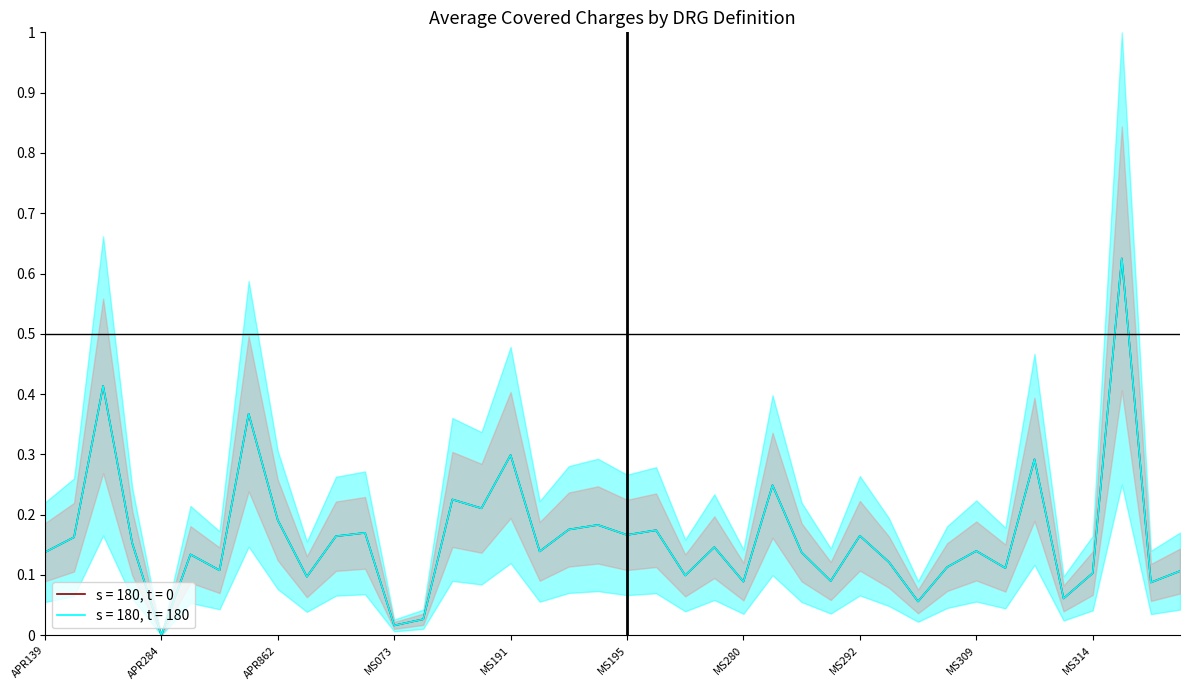

At which label does s = 180, t = 180 reach its minimum?

APR284